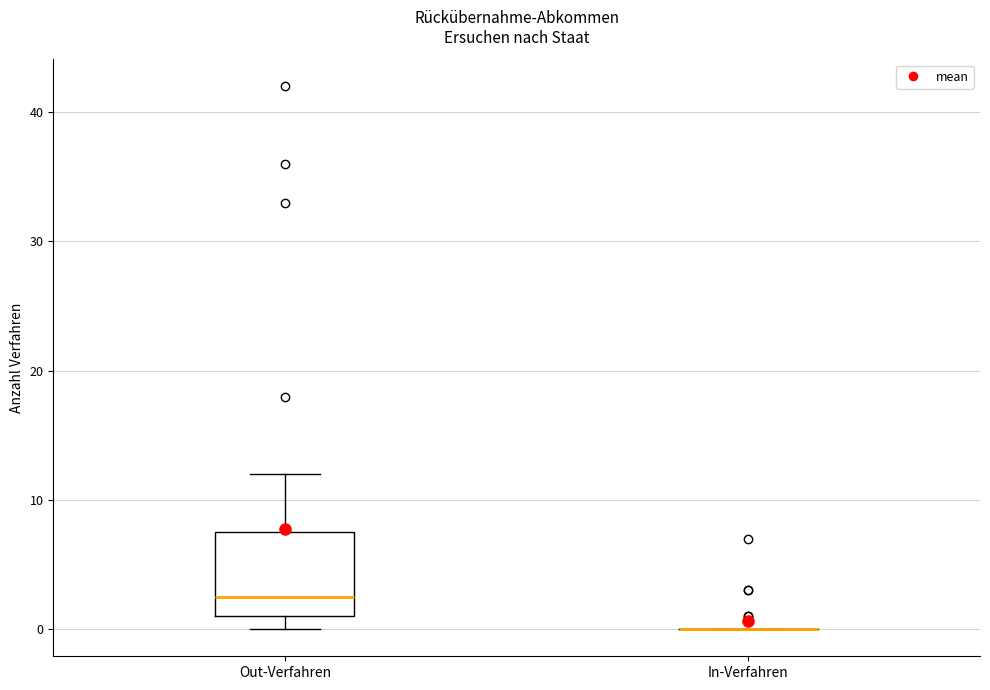

Reading left to right, read every box against the y-axis: the position of its median line, the range the box covers, and the ends of its whiskers. The values are not printed on the chart, so give them approximately, as read against the axis.

Out-Verfahren: median 3, box 1 to 8, whiskers 0 to 12
In-Verfahren: box collapsed to a line at 0, whiskers 0 to 0